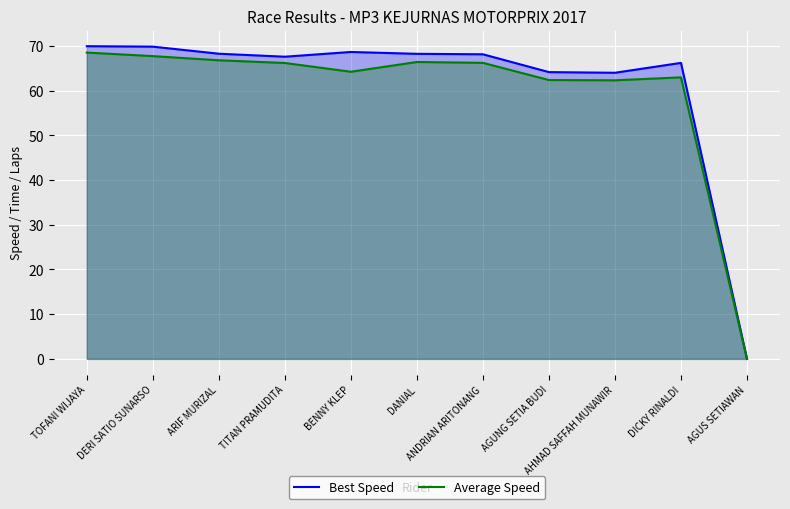

How many interior local valleys does the Average Speed series have?

2